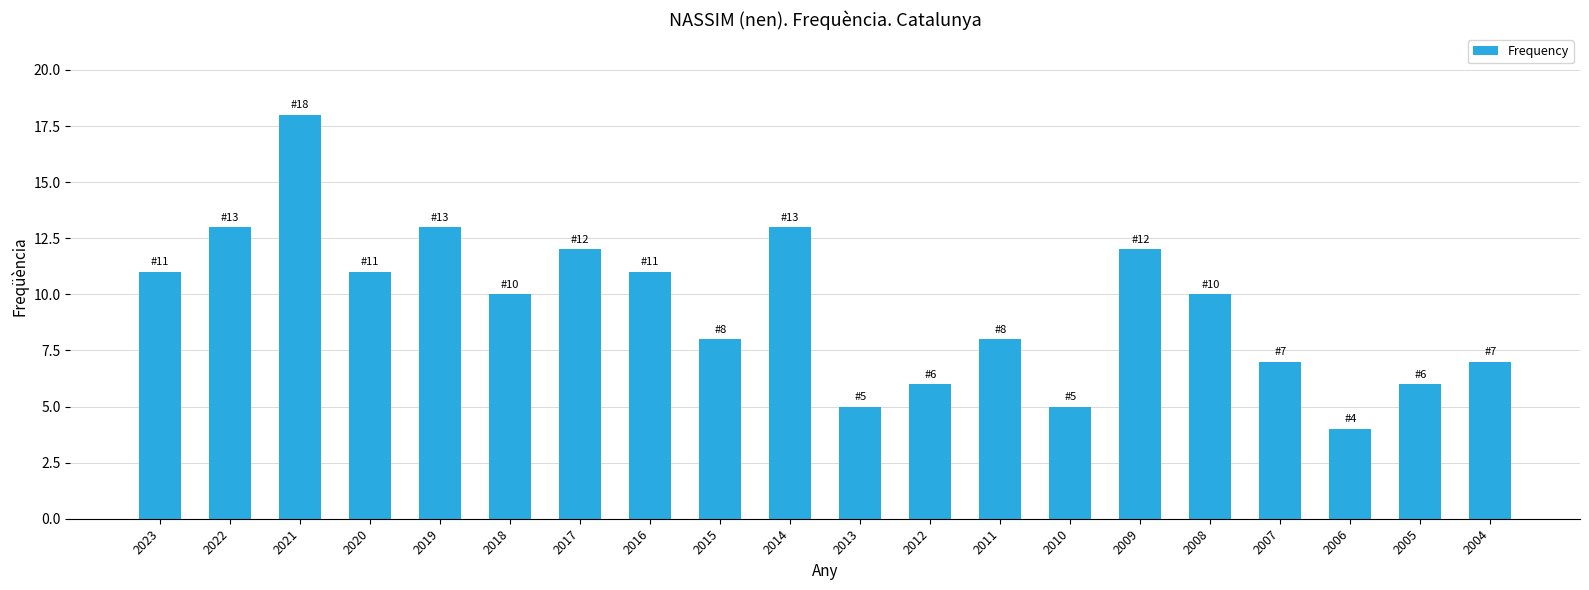

True or false: the data shows 8 at 2010.

False